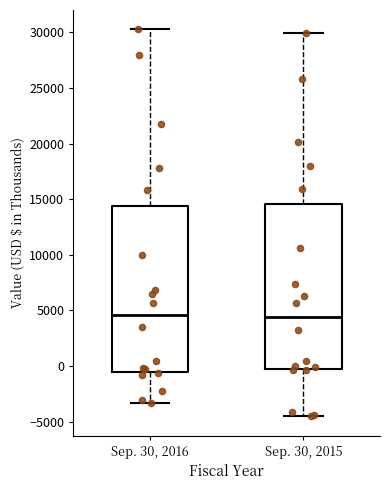

Reading left to right, read every box against the y-axis: the position of its median line, the range the box covers, and the ends of its whiskers. The values are not printed on the chart, so give them approximately, as read against the axis.

Sep. 30, 2016: median 4500, box -500 to 14500, whiskers -3500 to 30500
Sep. 30, 2015: median 4500, box -500 to 14500, whiskers -4500 to 30000